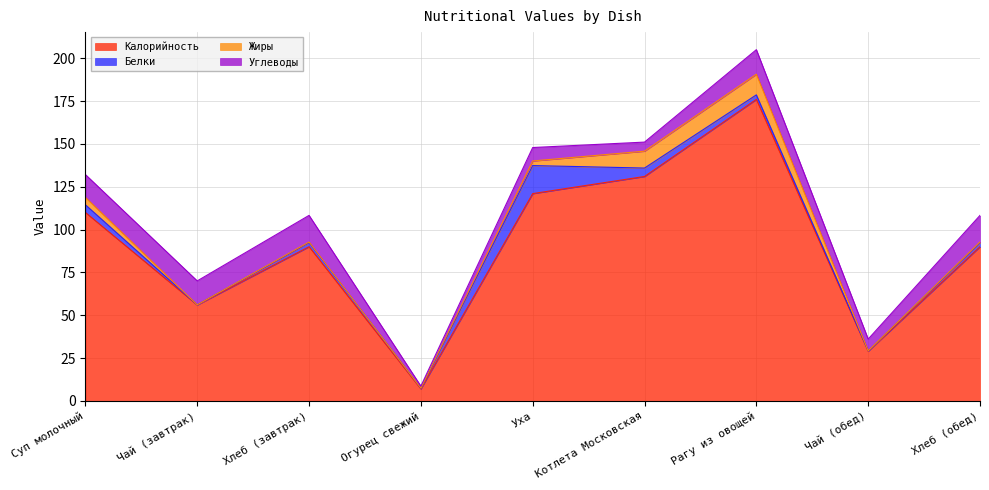

Reading left to right, list all the values displayed in this chart.

Калорийность: Суп молочный=110.0	Чай (завтрак)=56.0	Хлеб (завтрак)=90.0	Огурец свежий=7.0	Уха=121.0	Котлета Московская=131.0	Рагу из овощей=176.0	Чай (обед)=29.0	Хлеб (обед)=90.0
Белки: Суп молочный=4.5	Чай (завтрак)=0.1	Хлеб (завтрак)=2.5	Огурец свежий=0.4	Уха=16.4	Котлета Московская=4.9	Рагу из овощей=2.6	Чай (обед)=0.2	Хлеб (обед)=2.5
Жиры: Суп молочный=4.3	Чай (завтрак)=0.0	Хлеб (завтрак)=0.3	Огурец свежий=0.1	Уха=2.7	Котлета Московская=9.9	Рагу из овощей=12.1	Чай (обед)=0.0	Хлеб (обед)=0.3
Углеводы: Суп молочный=13.3	Чай (завтрак)=13.9	Хлеб (завтрак)=15.6	Огурец свежий=1.1	Уха=7.8	Котлета Московская=5.3	Рагу из овощей=14.3	Чай (обед)=6.8	Хлеб (обед)=15.6